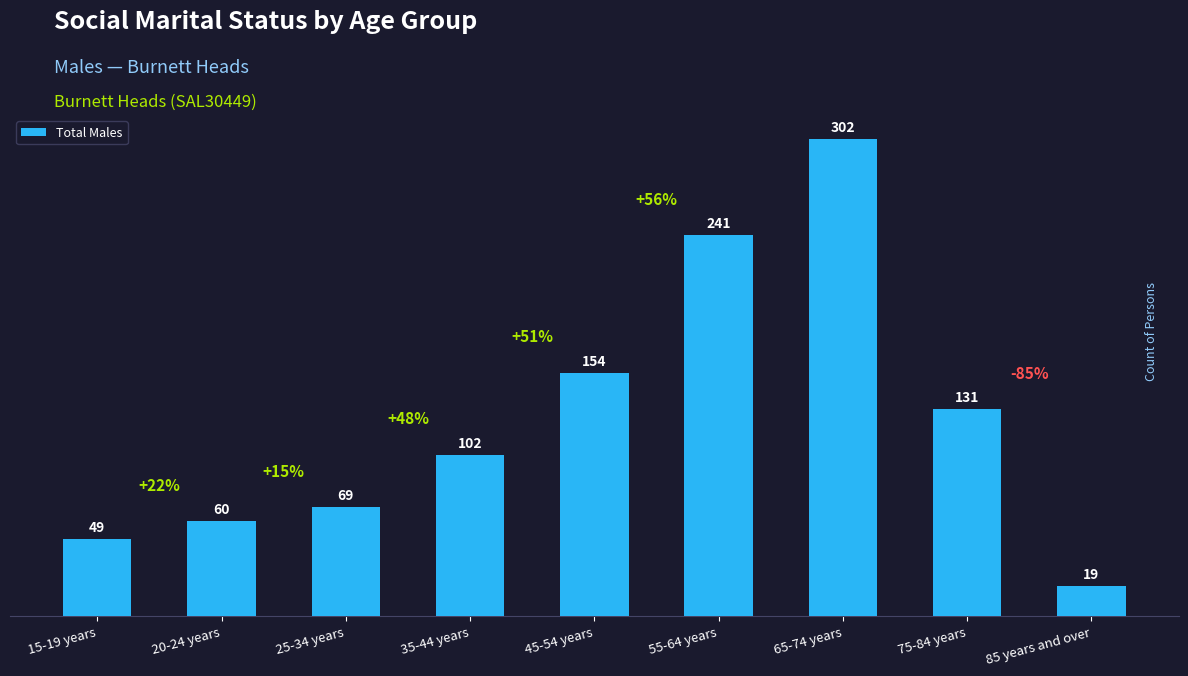

True or false: the data shows 17 at 25-34 years.

False